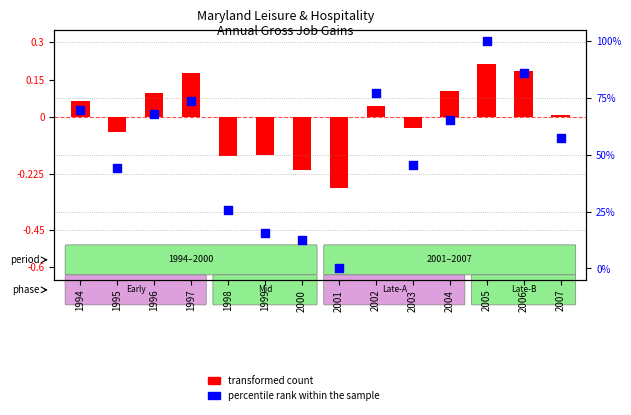

Is the value of transformed count at 2006 greater than the value of percentile rank within the sample at 1998?

No